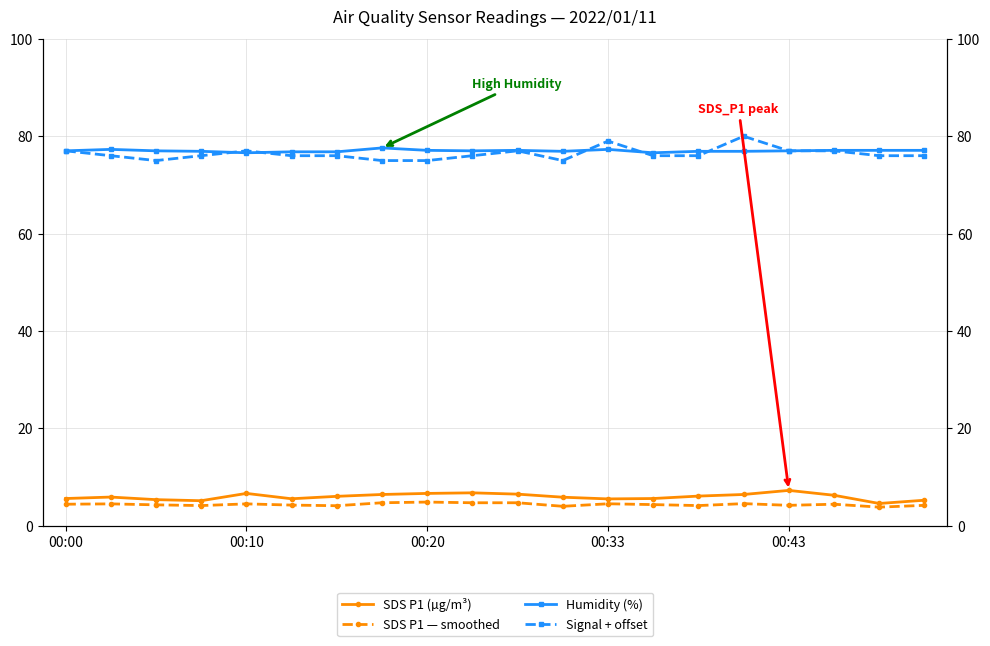

How many data points does each series have?

20